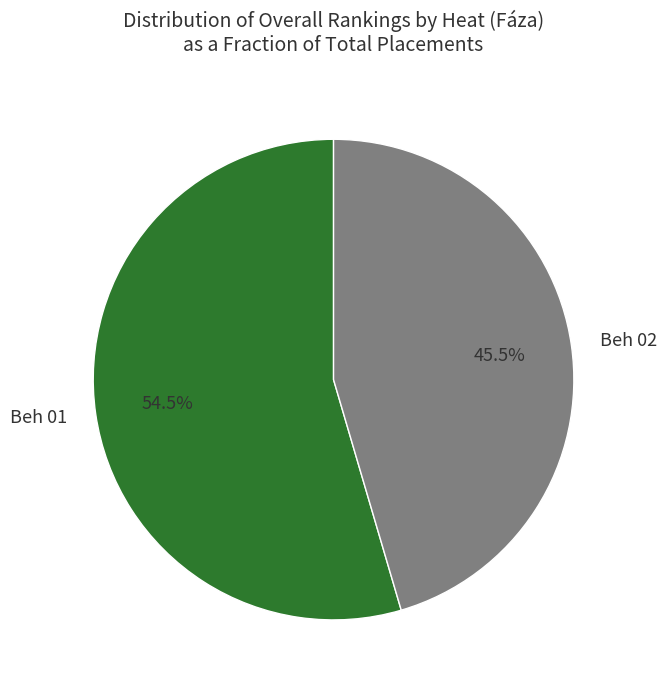

Is it true that Beh 01 is 47% of the pie?

False